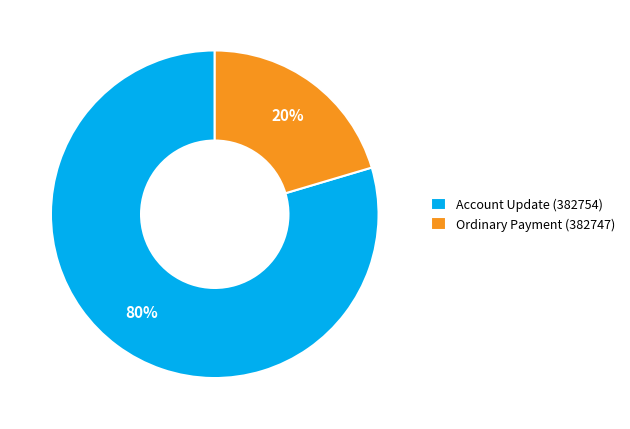

To the nearest percent, what is the combined percentage of Account Update (382754) and Ordinary Payment (382747)?

100%